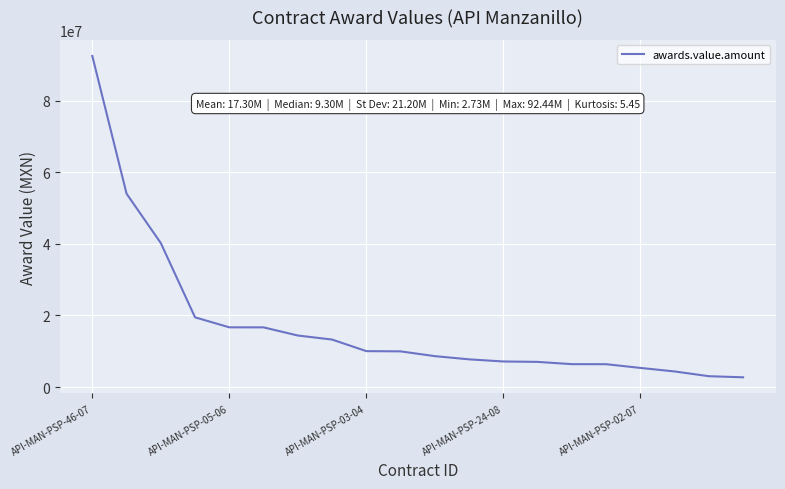

What is the maximum value shown in the chart?

92440601.5